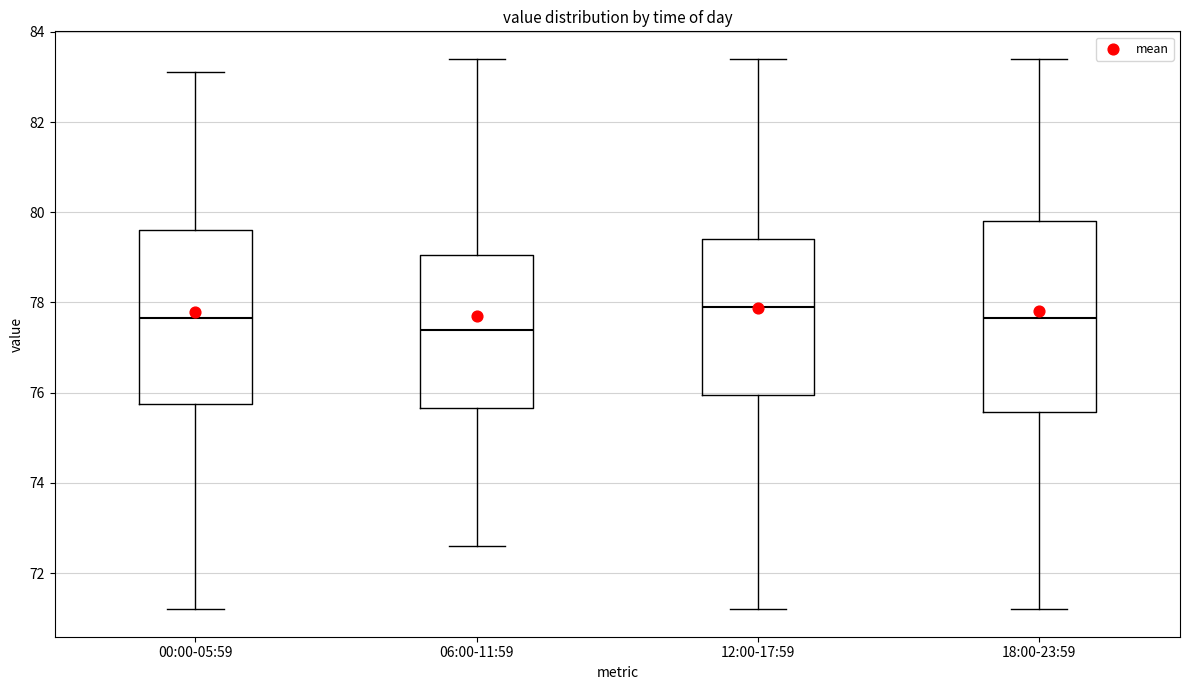

Reading left to right, read every box against the y-axis: the position of its median line, the range the box covers, and the ends of its whiskers. The values are not printed on the chart, so give them approximately, as read against the axis.

00:00-05:59: median 77.6, box 75.8 to 79.6, whiskers 71.2 to 83.2
06:00-11:59: median 77.4, box 75.6 to 79.0, whiskers 72.6 to 83.4
12:00-17:59: median 78.0, box 76.0 to 79.4, whiskers 71.2 to 83.4
18:00-23:59: median 77.6, box 75.6 to 79.8, whiskers 71.2 to 83.4